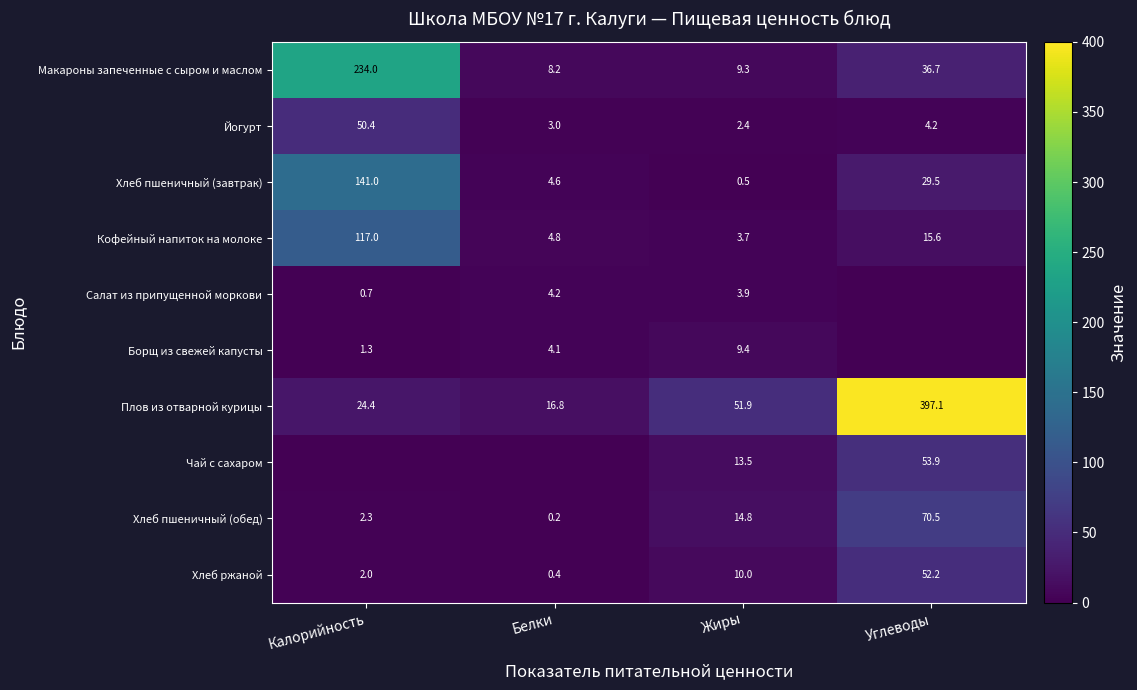

What is the total value across all series at Жиры?

119.4